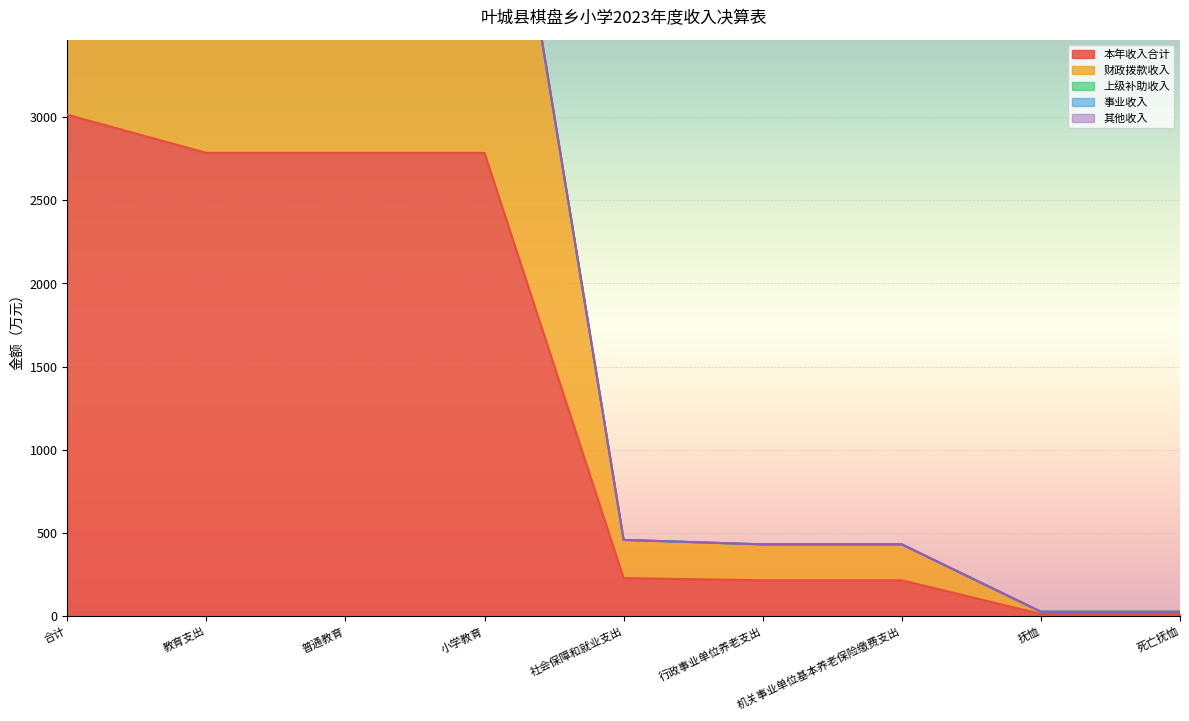

List the series in order of their peak value, lowest first.

上级补助收入, 事业收入, 其他收入, 本年收入合计, 财政拨款收入